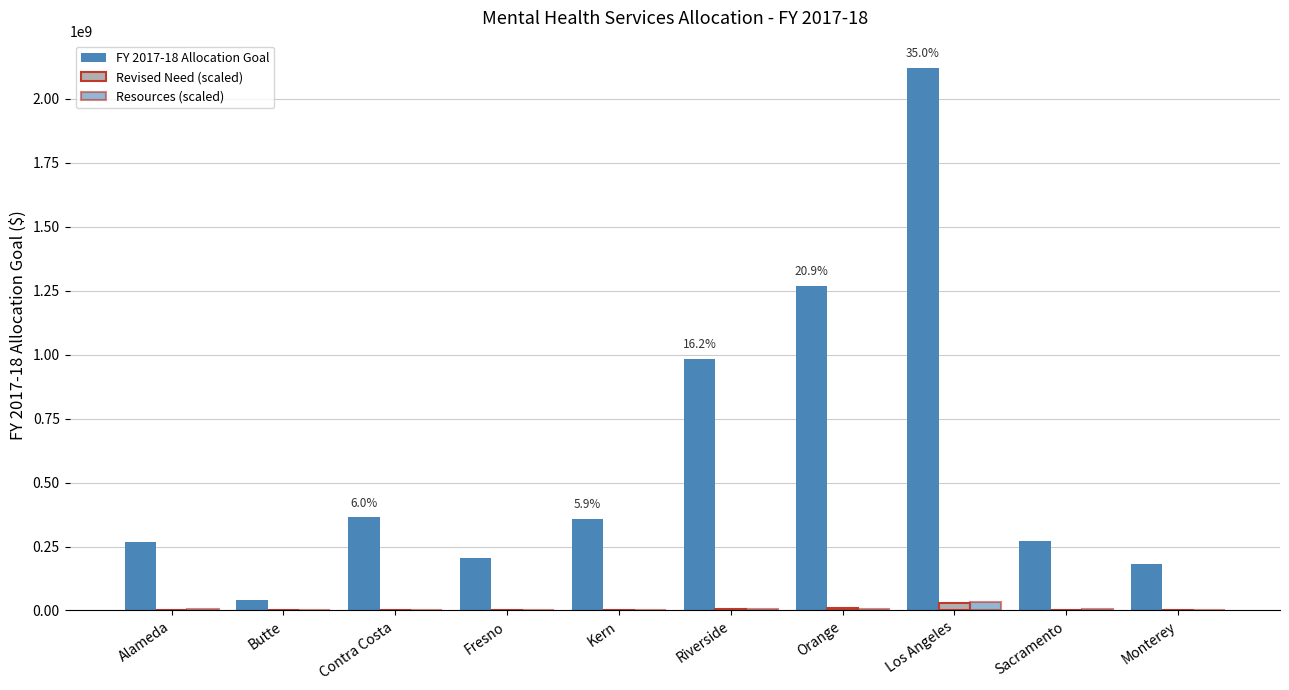

Which has a higher value, Kern or Los Angeles?

Los Angeles